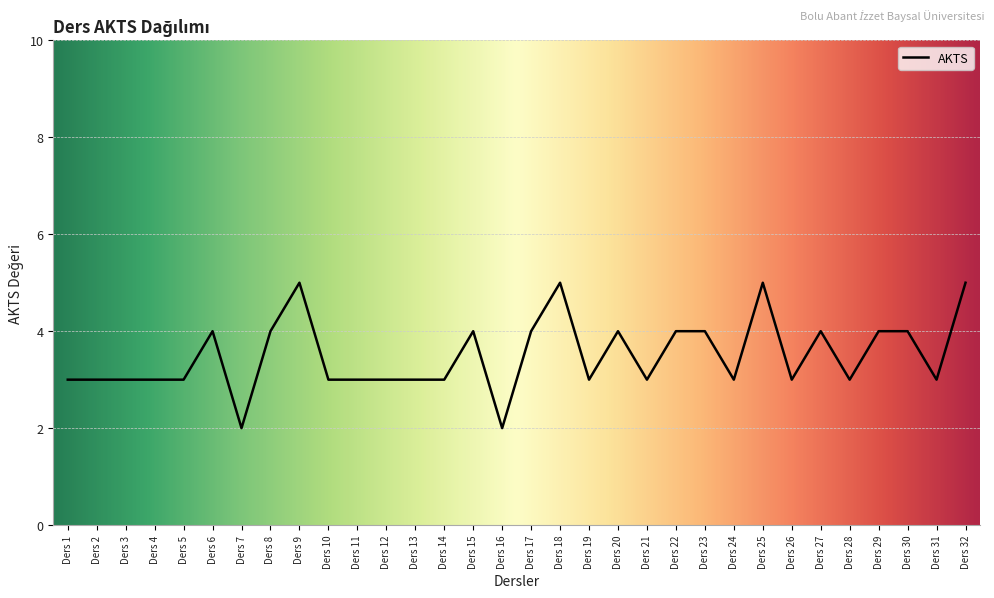

What is the maximum value shown in the chart?

5